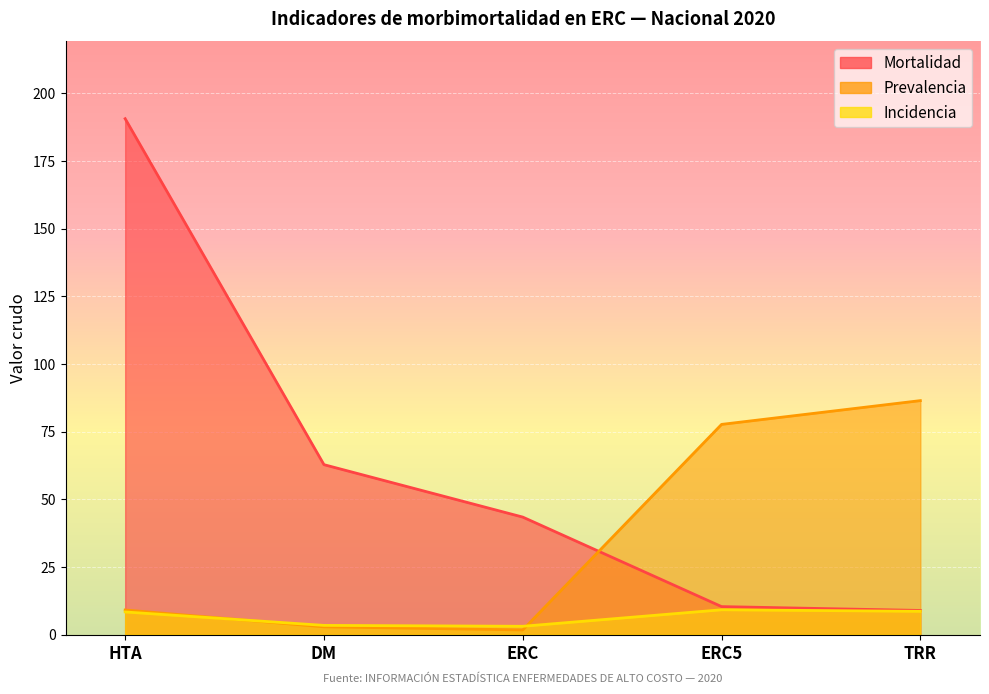

What is the value of the Incidencia point at the 1st from the left?

8.3